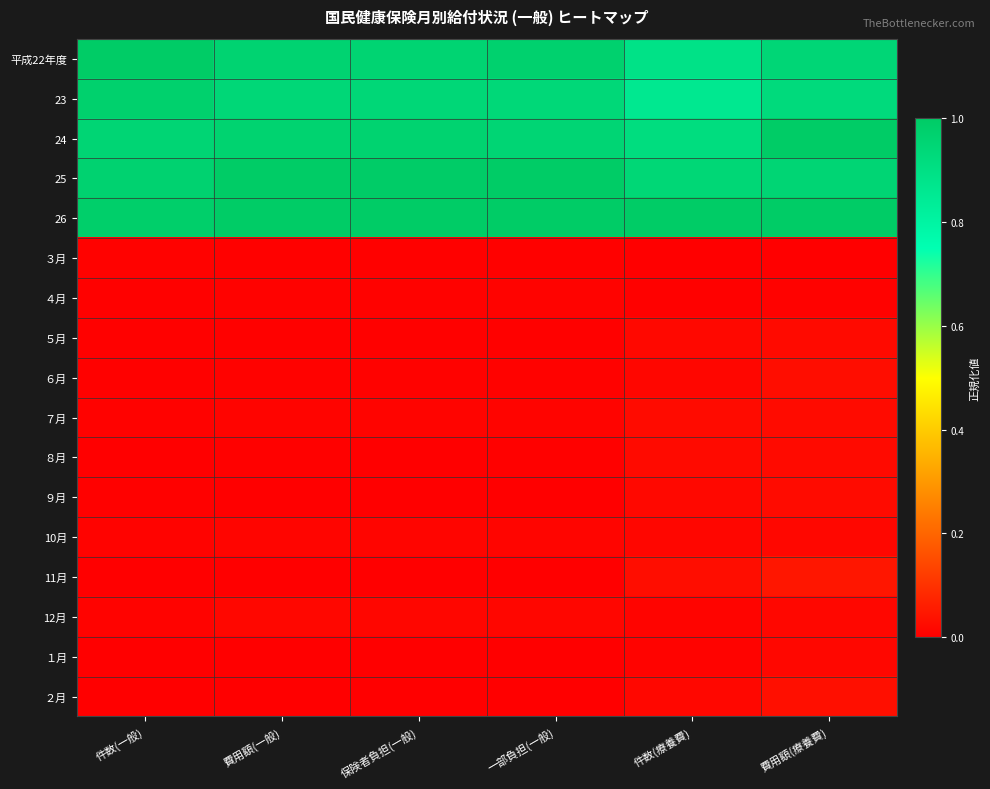

Reading left to right, extract all data points from this chart.

平成22年度: 件数(一般)=1.0	費用額(一般)=1.0	保険者負担(一般)=1.0	一部負担(一般)=1.0	件数(療養費)=0.9	費用額(療養費)=0.9
23: 件数(一般)=1.0	費用額(一般)=0.9	保険者負担(一般)=0.9	一部負担(一般)=0.9	件数(療養費)=0.9	費用額(療養費)=0.9
24: 件数(一般)=1.0	費用額(一般)=1.0	保険者負担(一般)=1.0	一部負担(一般)=0.9	件数(療養費)=0.9	費用額(療養費)=1.0
25: 件数(一般)=1.0	費用額(一般)=1.0	保険者負担(一般)=1.0	一部負担(一般)=1.0	件数(療養費)=0.9	費用額(療養費)=1.0
26: 件数(一般)=1.0	費用額(一般)=1.0	保険者負担(一般)=1.0	一部負担(一般)=1.0	件数(療養費)=1.0	費用額(療養費)=1.0
３月: 件数(一般)=0.0	費用額(一般)=0.0	保険者負担(一般)=0.0	一部負担(一般)=0.0	件数(療養費)=0.0	費用額(療養費)=0.0
４月: 件数(一般)=0.0	費用額(一般)=0.0	保険者負担(一般)=0.0	一部負担(一般)=0.0	件数(療養費)=0.0	費用額(療養費)=0.0
５月: 件数(一般)=0.0	費用額(一般)=0.0	保険者負担(一般)=0.0	一部負担(一般)=0.0	件数(療養費)=0.0	費用額(療養費)=0.0
６月: 件数(一般)=0.0	費用額(一般)=0.0	保険者負担(一般)=0.0	一部負担(一般)=0.0	件数(療養費)=0.0	費用額(療養費)=0.0
７月: 件数(一般)=0.0	費用額(一般)=0.0	保険者負担(一般)=0.0	一部負担(一般)=0.0	件数(療養費)=0.0	費用額(療養費)=0.0
８月: 件数(一般)=0.0	費用額(一般)=0.0	保険者負担(一般)=0.0	一部負担(一般)=0.0	件数(療養費)=0.0	費用額(療養費)=0.0
９月: 件数(一般)=0.0	費用額(一般)=0.0	保険者負担(一般)=0.0	一部負担(一般)=0.0	件数(療養費)=0.0	費用額(療養費)=0.0
10月: 件数(一般)=0.0	費用額(一般)=0.0	保険者負担(一般)=0.0	一部負担(一般)=0.0	件数(療養費)=0.0	費用額(療養費)=0.0
11月: 件数(一般)=0.0	費用額(一般)=0.0	保険者負担(一般)=0.0	一部負担(一般)=0.0	件数(療養費)=0.0	費用額(療養費)=0.0
12月: 件数(一般)=0.0	費用額(一般)=0.0	保険者負担(一般)=0.0	一部負担(一般)=0.0	件数(療養費)=0.0	費用額(療養費)=0.0
１月: 件数(一般)=0.0	費用額(一般)=0.0	保険者負担(一般)=0.0	一部負担(一般)=0.0	件数(療養費)=0.0	費用額(療養費)=0.0
２月: 件数(一般)=0.0	費用額(一般)=0.0	保険者負担(一般)=0.0	一部負担(一般)=0.0	件数(療養費)=0.0	費用額(療養費)=0.0